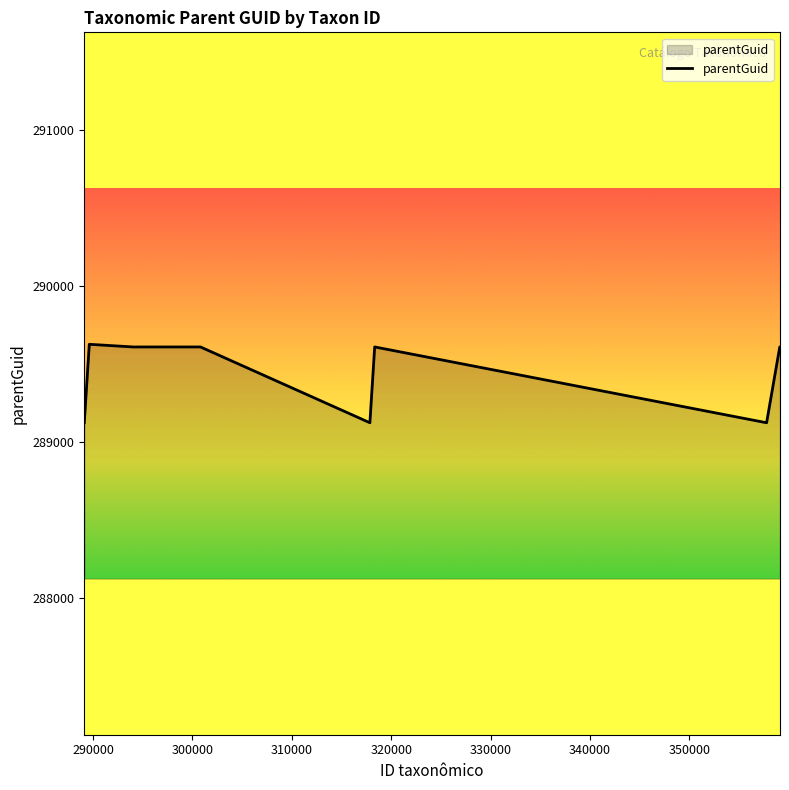

What is the minimum value shown in the chart?

289121